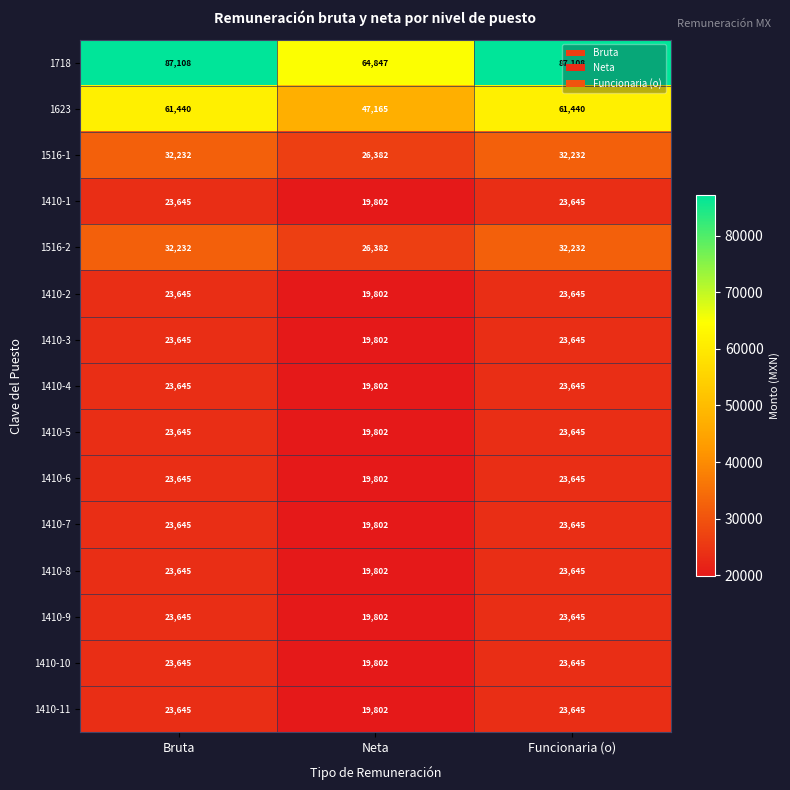

Is it true that 1516-2 equals 32232 at Funcionaria (o)?

True